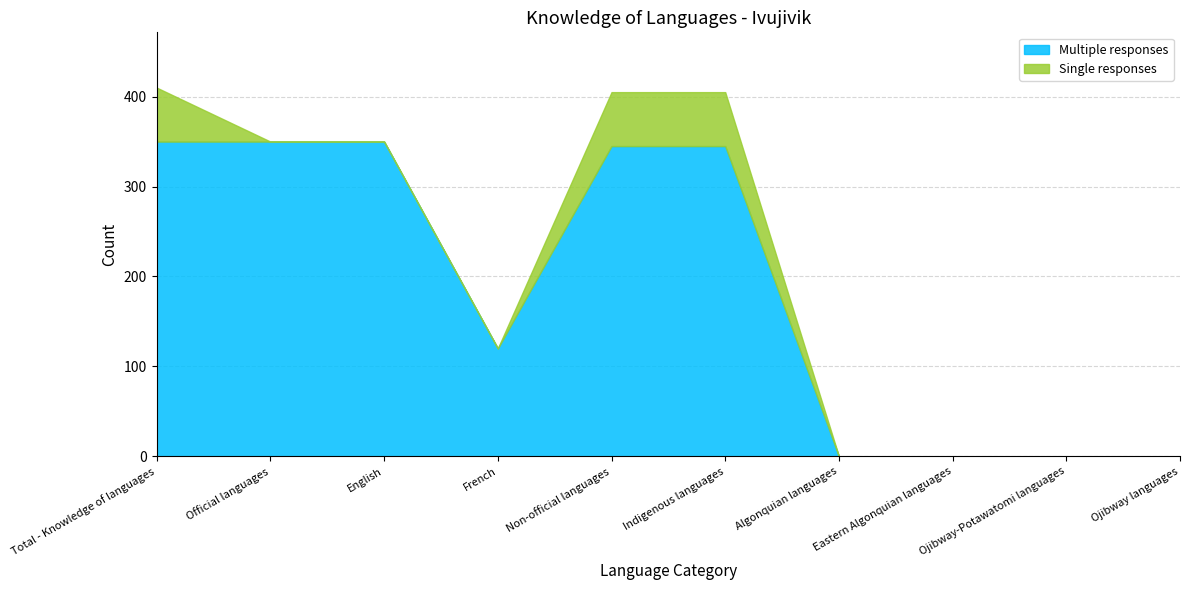

How many lines are shown in the chart?

2